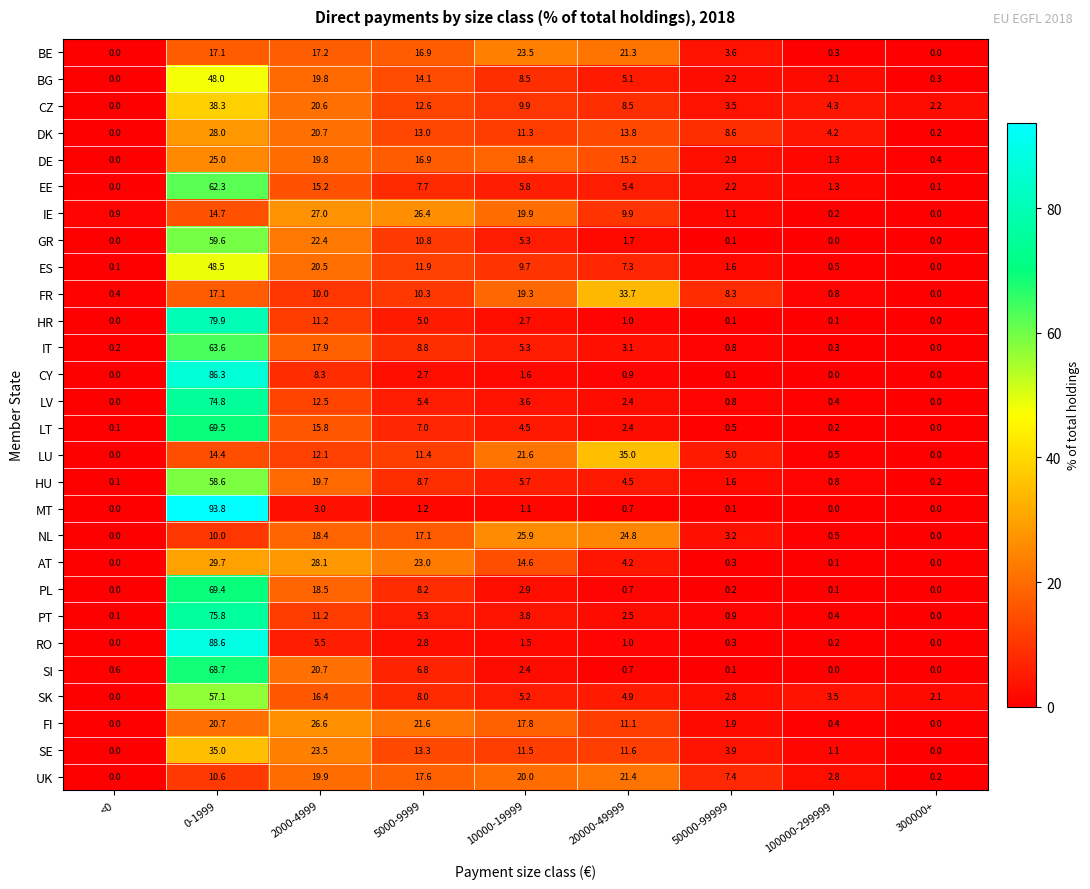

What is the approximate value of UK at 10000-19999?

20.0